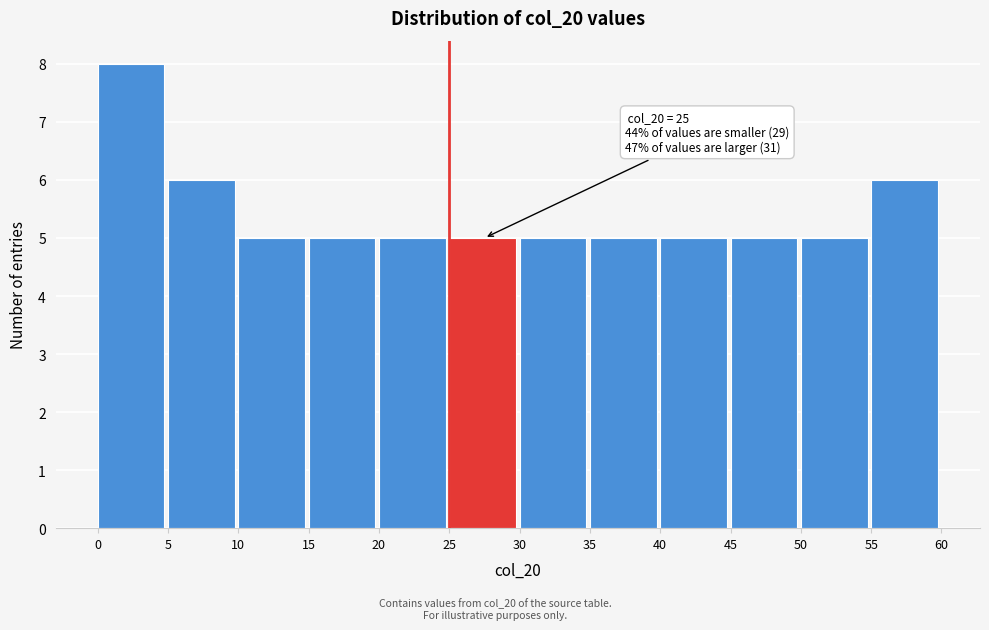

Which range on the x-axis has the tallest bar?

0 to 5